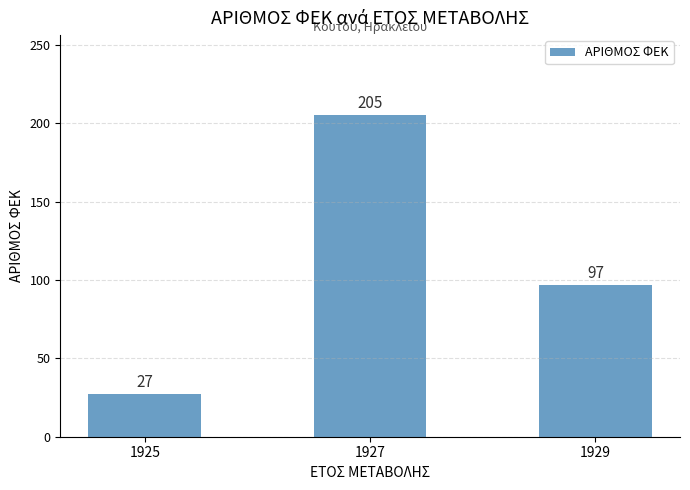

What is the difference between the maximum and second lowest values?

108